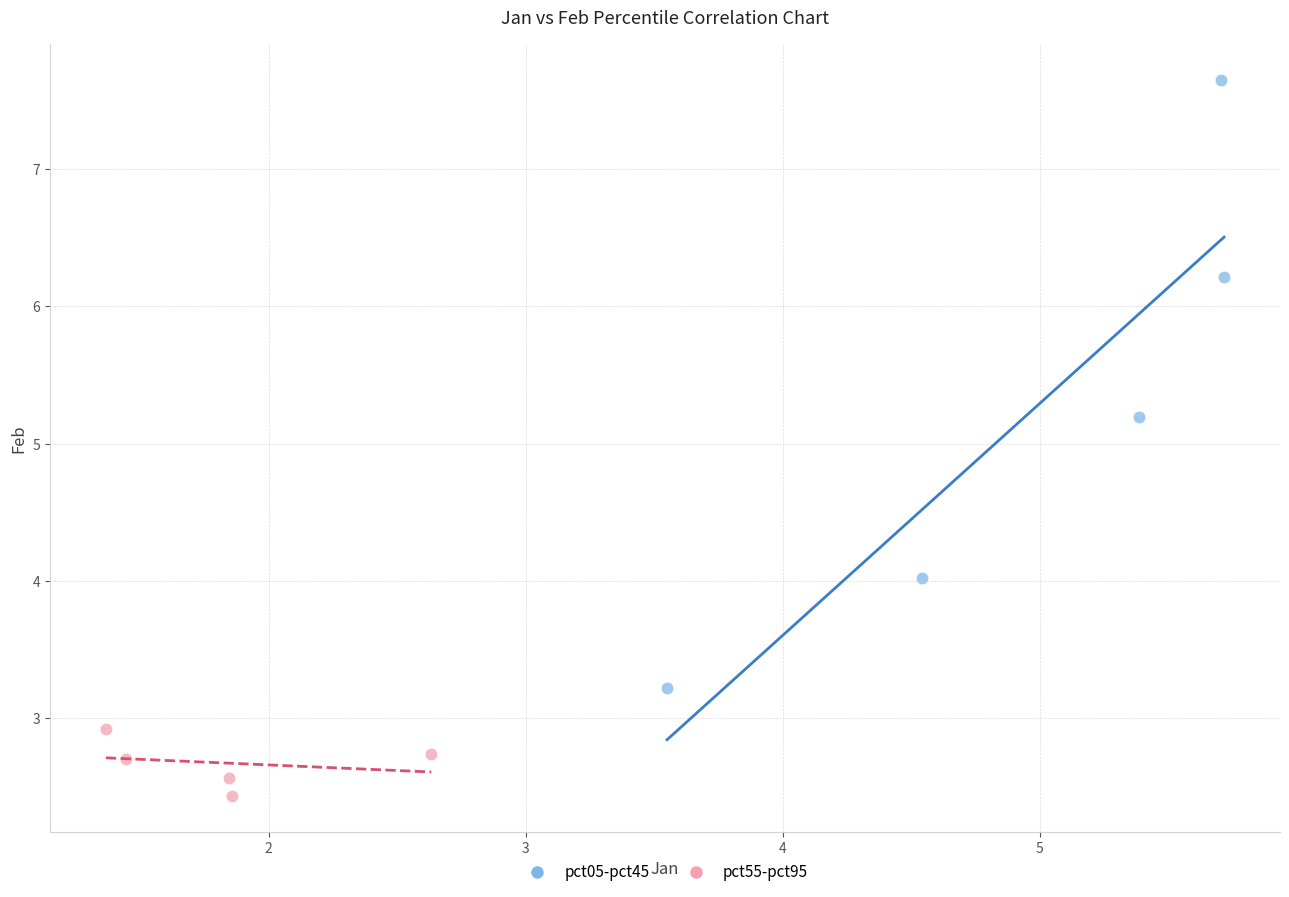

Which series contains the highest Y value?

pct05-pct45